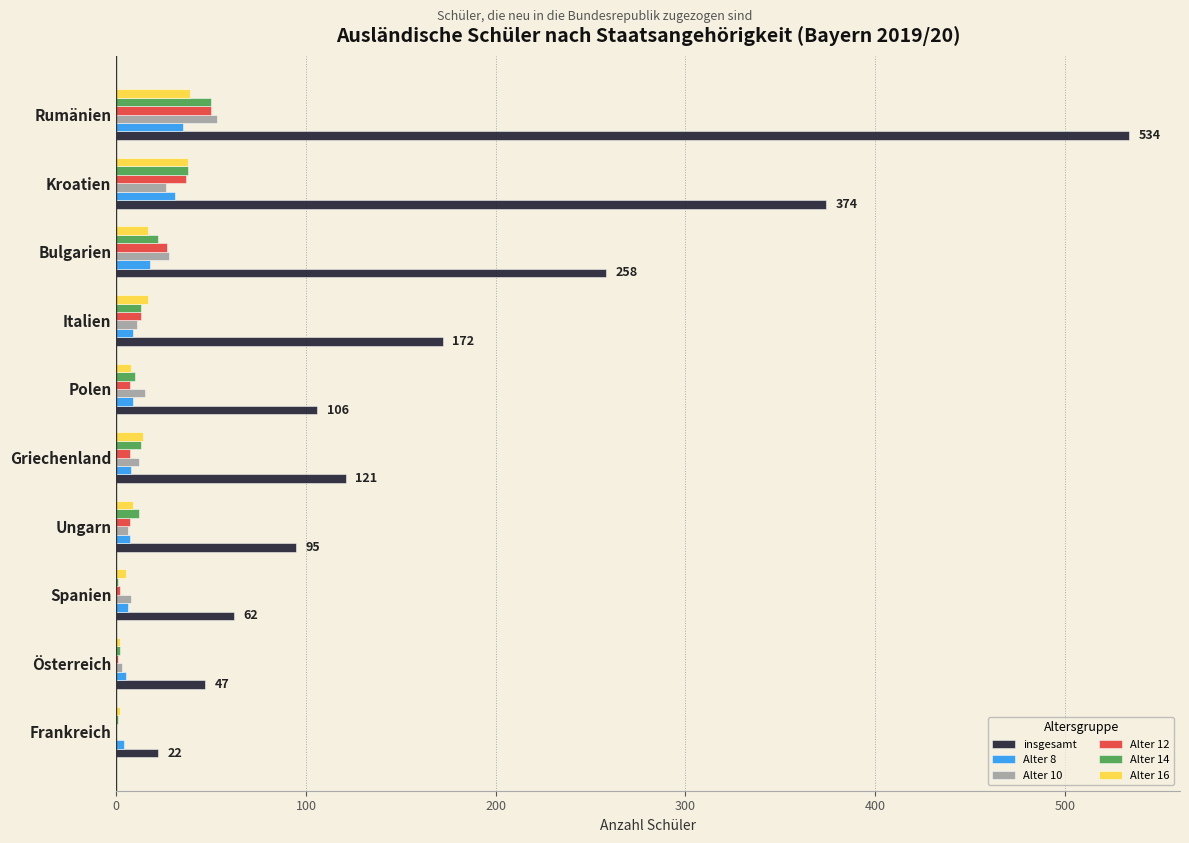

Between Griechenland and Bulgarien, which series saw the biggest shift?

insgesamt